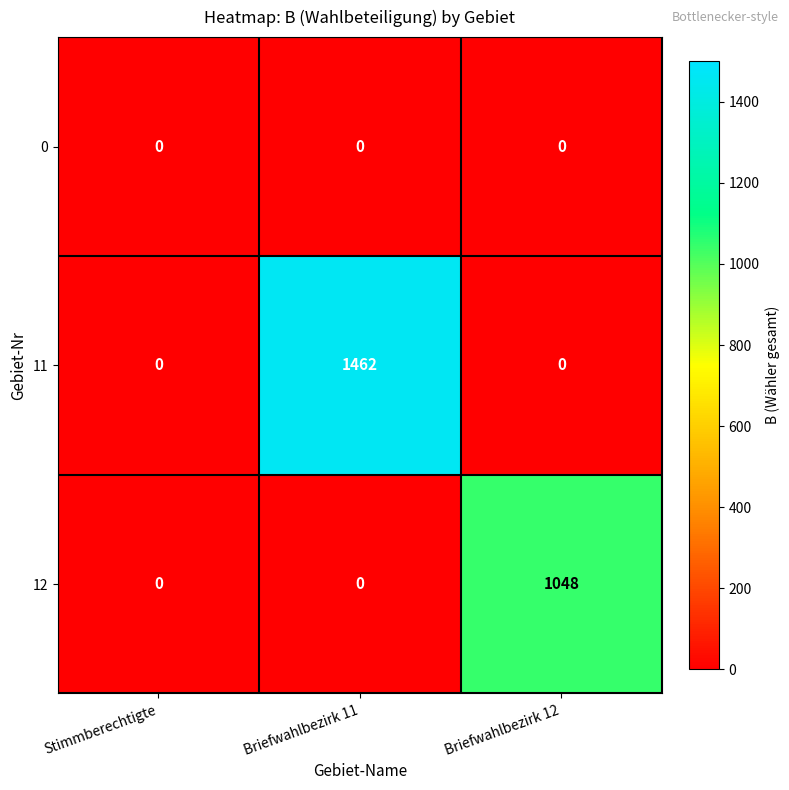

Which series changed the most between Stimmberechtigte and Briefwahlbezirk 12?

12